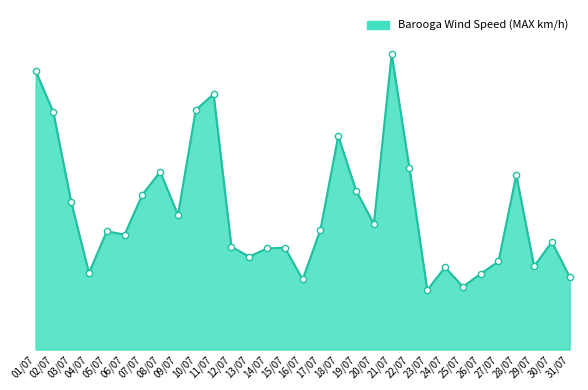

Between 19/07 and 21/07, which is larger?

21/07